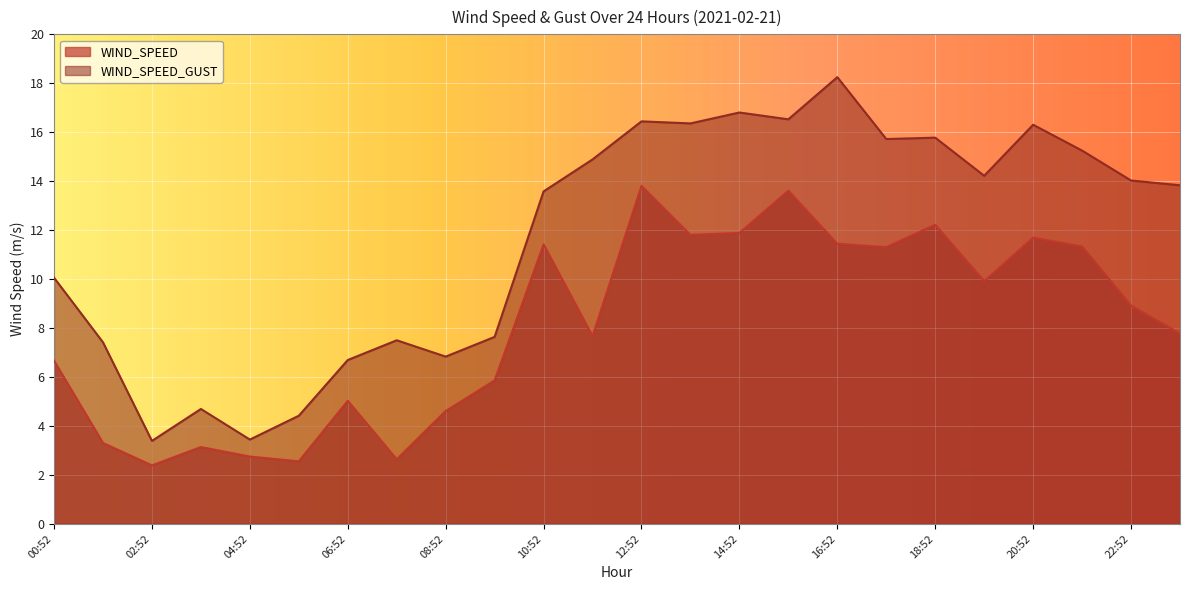

What are all the series names shown in the legend?

WIND_SPEED, WIND_SPEED_GUST